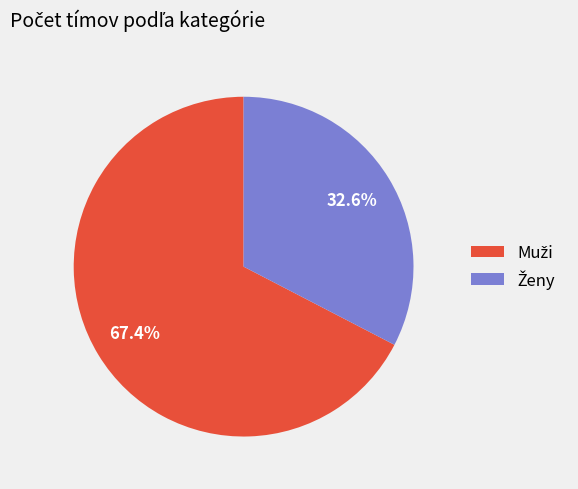

Is there a majority slice in this chart?

Yes